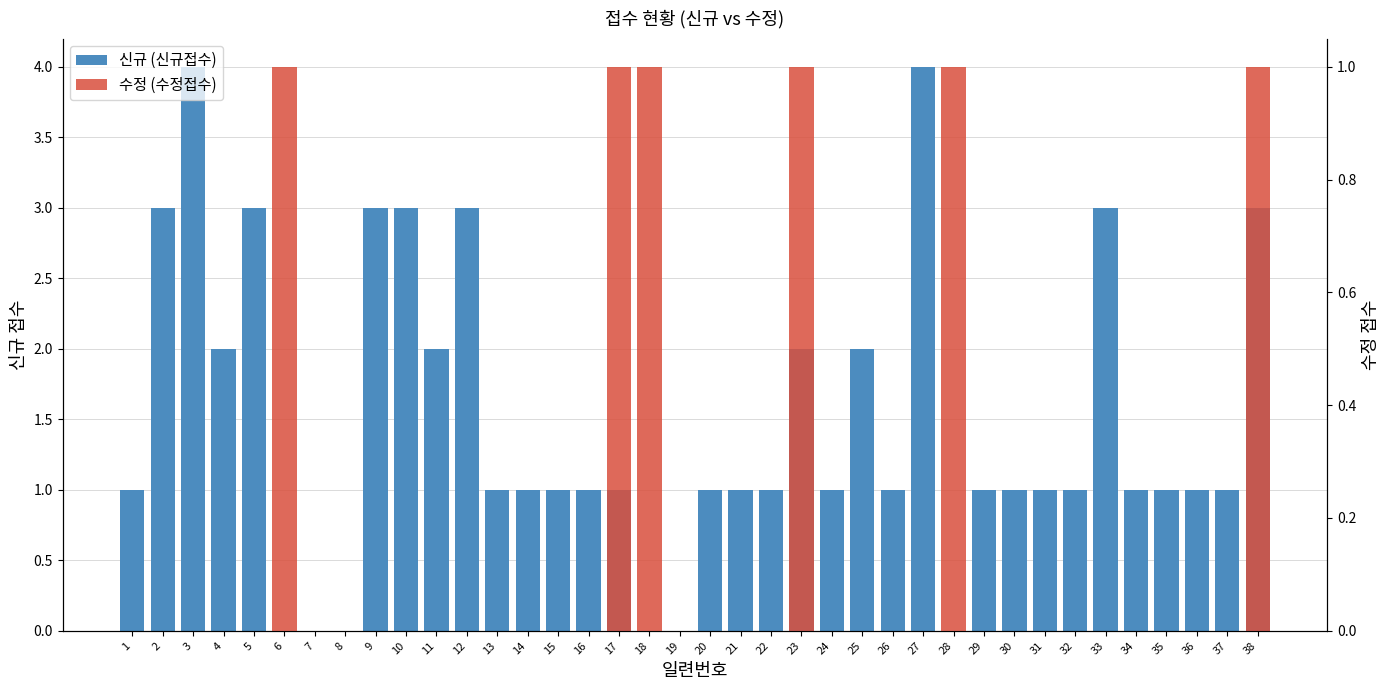

Count the 신규 (신규접수) values in the range 1 to 2.

23